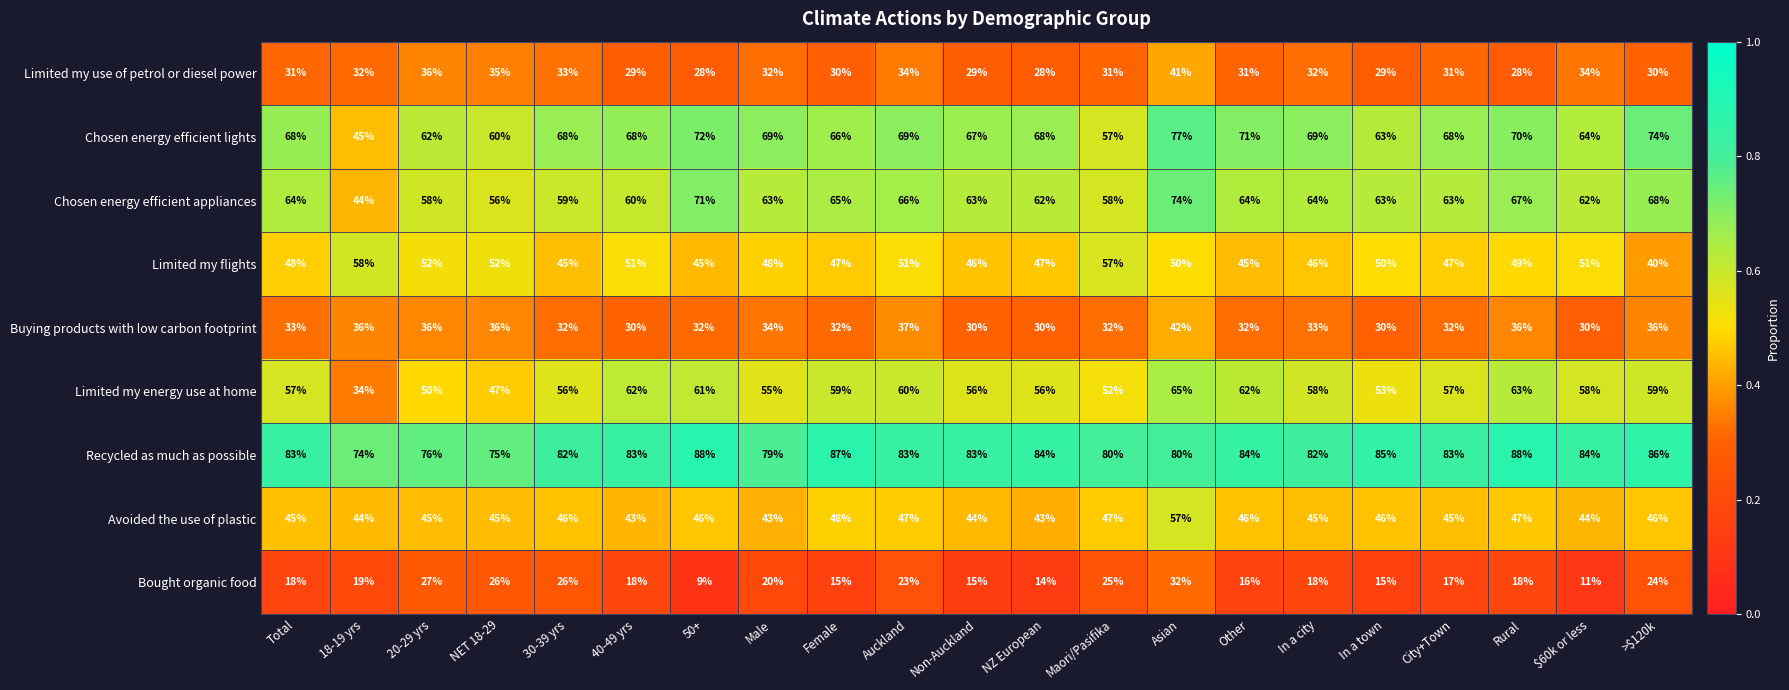

What is the difference between the highest and lowest values at In a town?

70